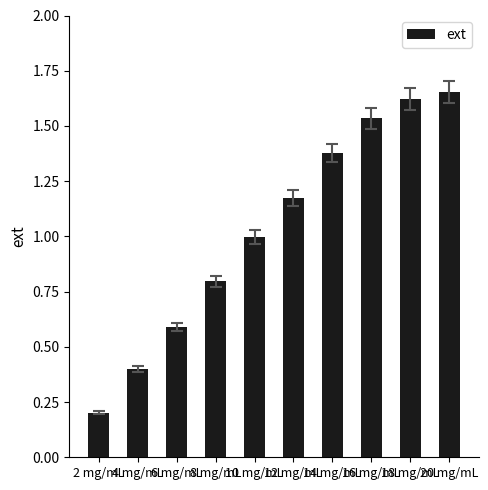

What is the value of the 1st bar from the left?

0.2